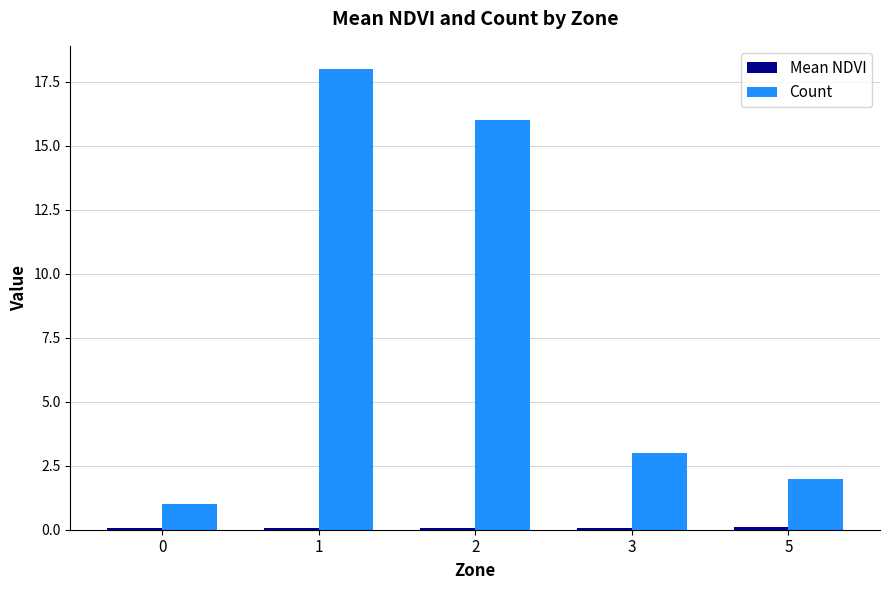

What is the total value across all series at 3?

3.1